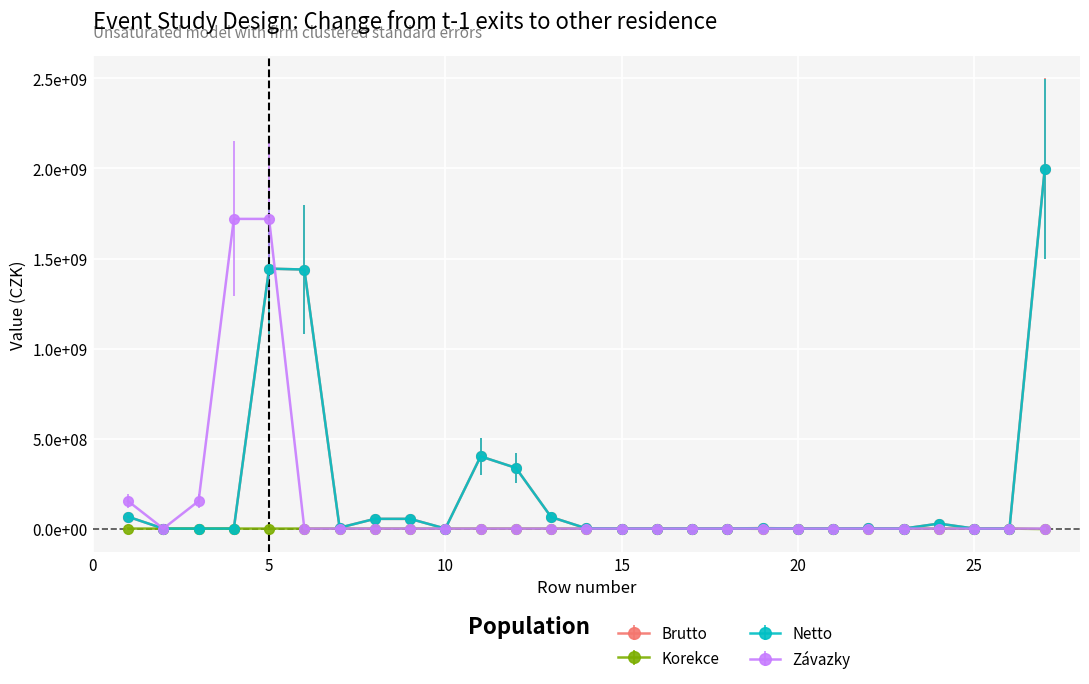

Where is Netto nearest to the value 998235227?

6